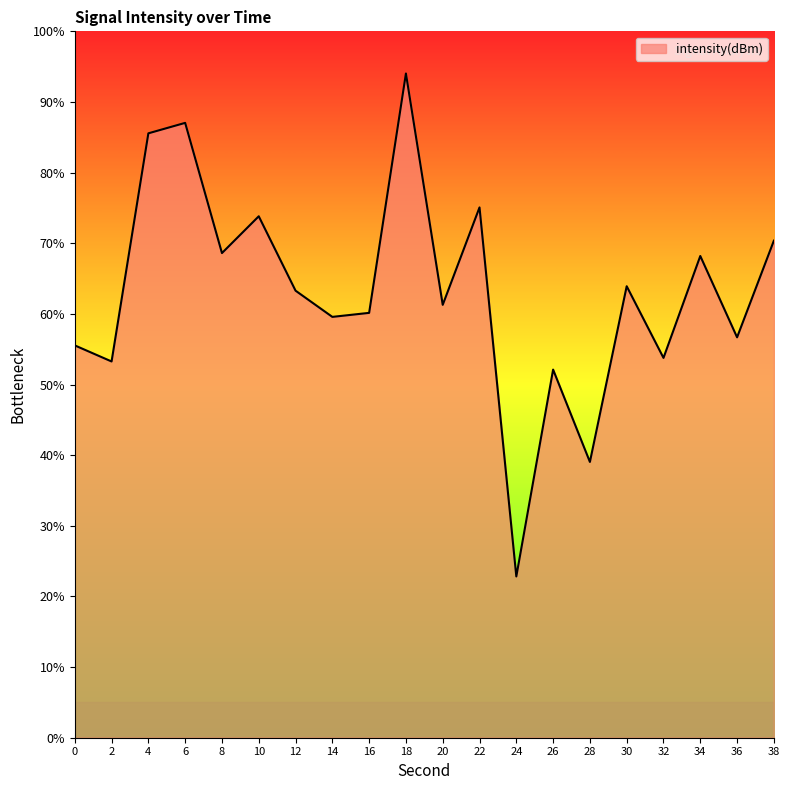

At which category does the chart reach its peak across all series?

18